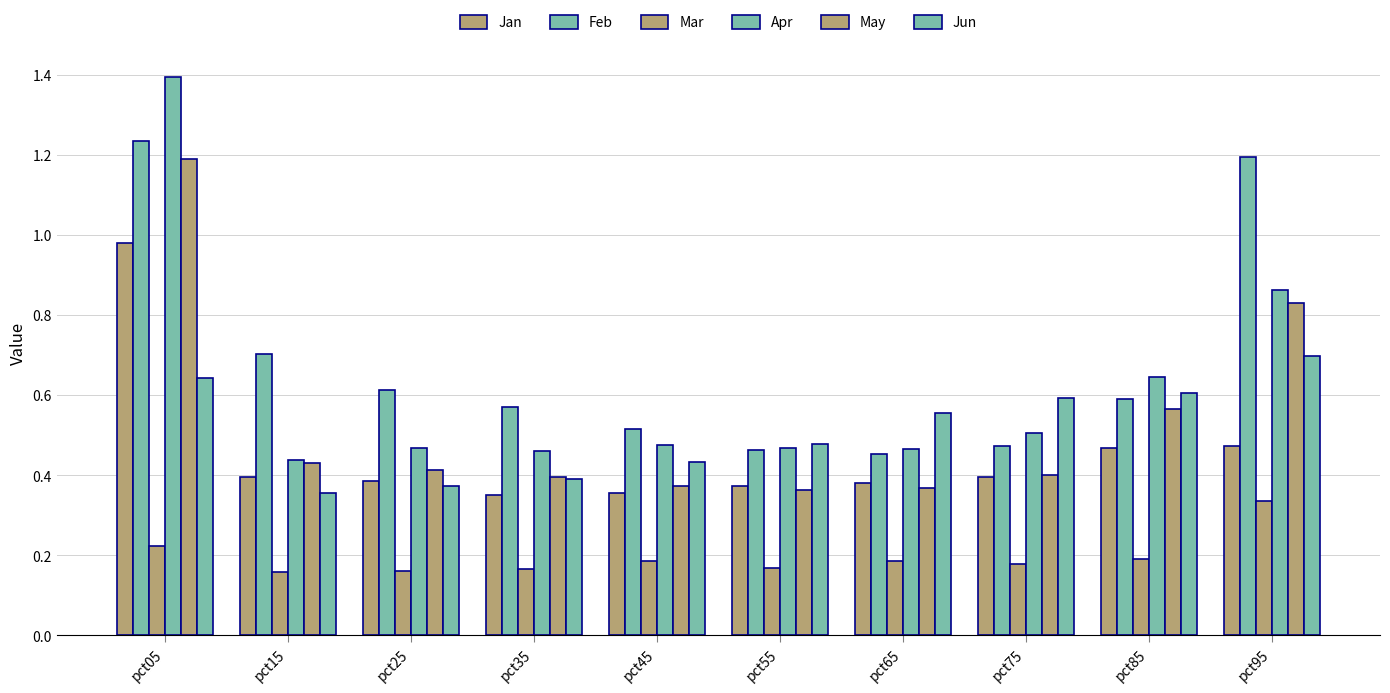

Is it true that May equals 0.7 at pct05?

False